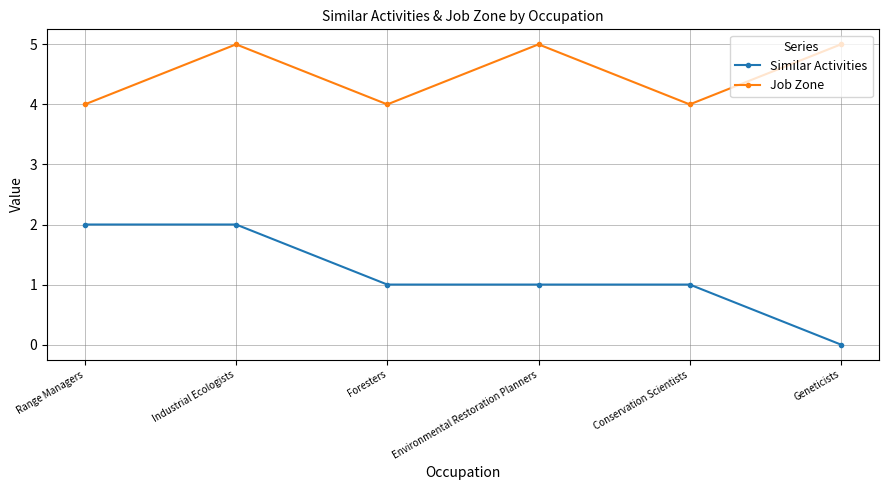

Which series has the largest range (max minus min)?

Similar Activities